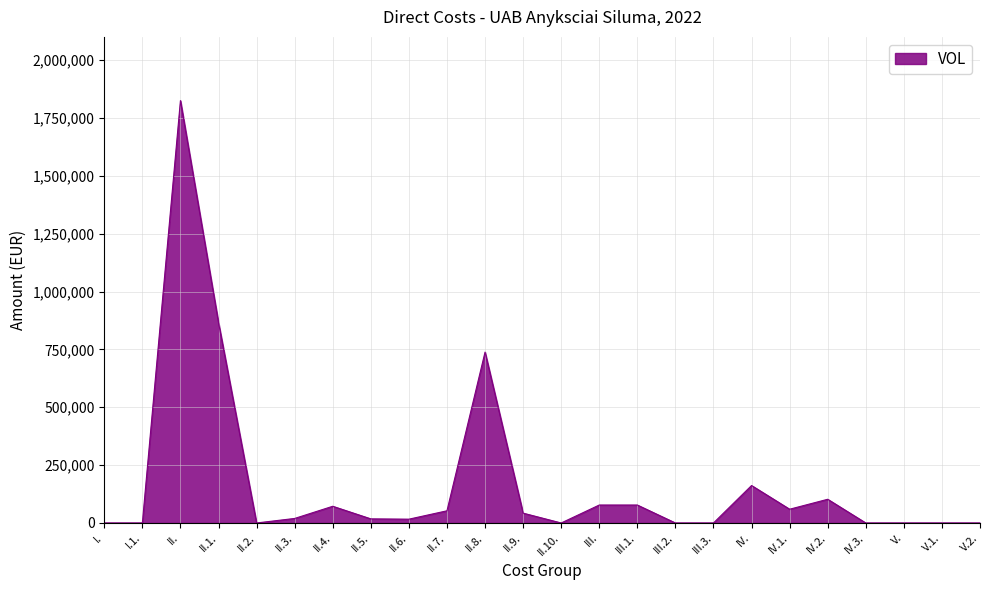

How many values are below 19573?

12